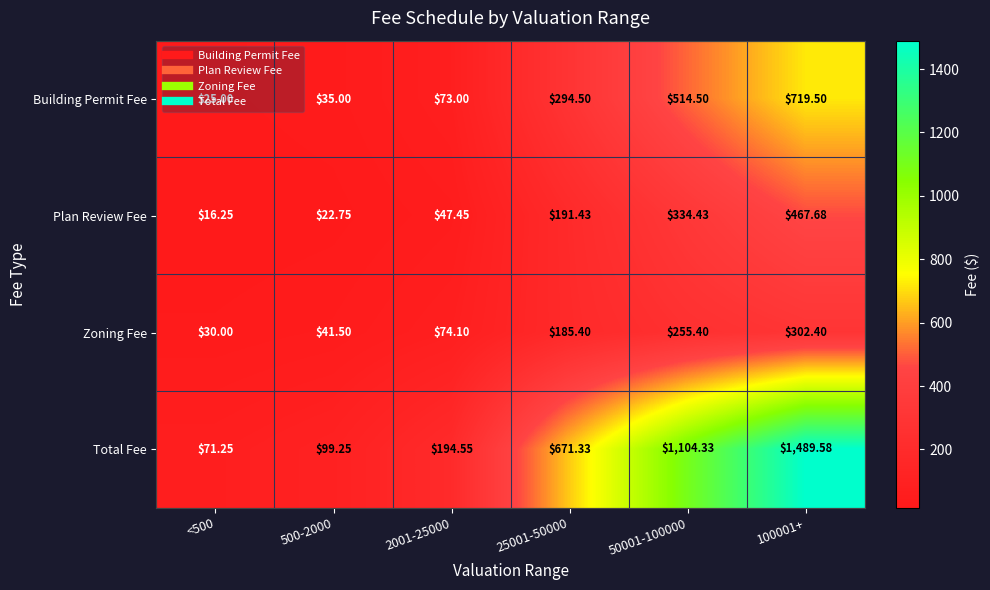

Rank the series at 50001-100000 from highest to lowest value.

Total Fee, Building Permit Fee, Plan Review Fee, Zoning Fee